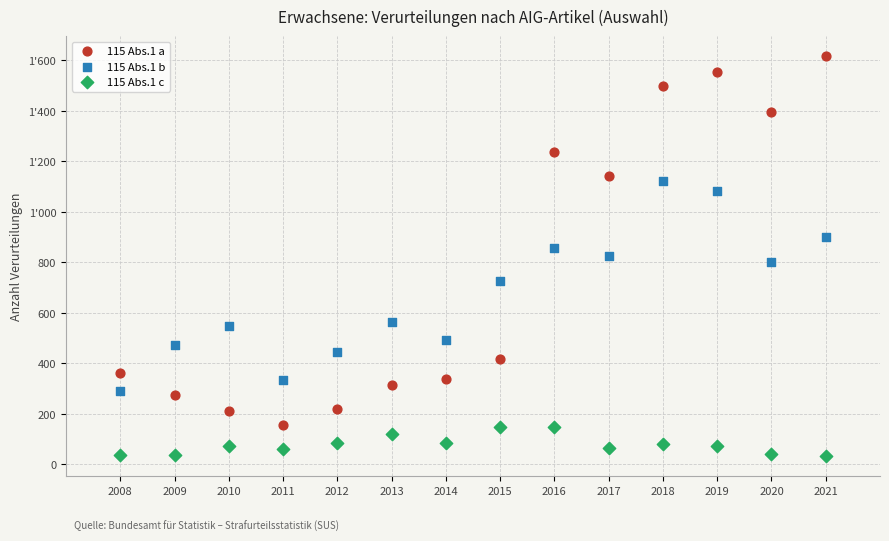

Which series has the largest Y range (max minus min)?

115 Abs.1 a